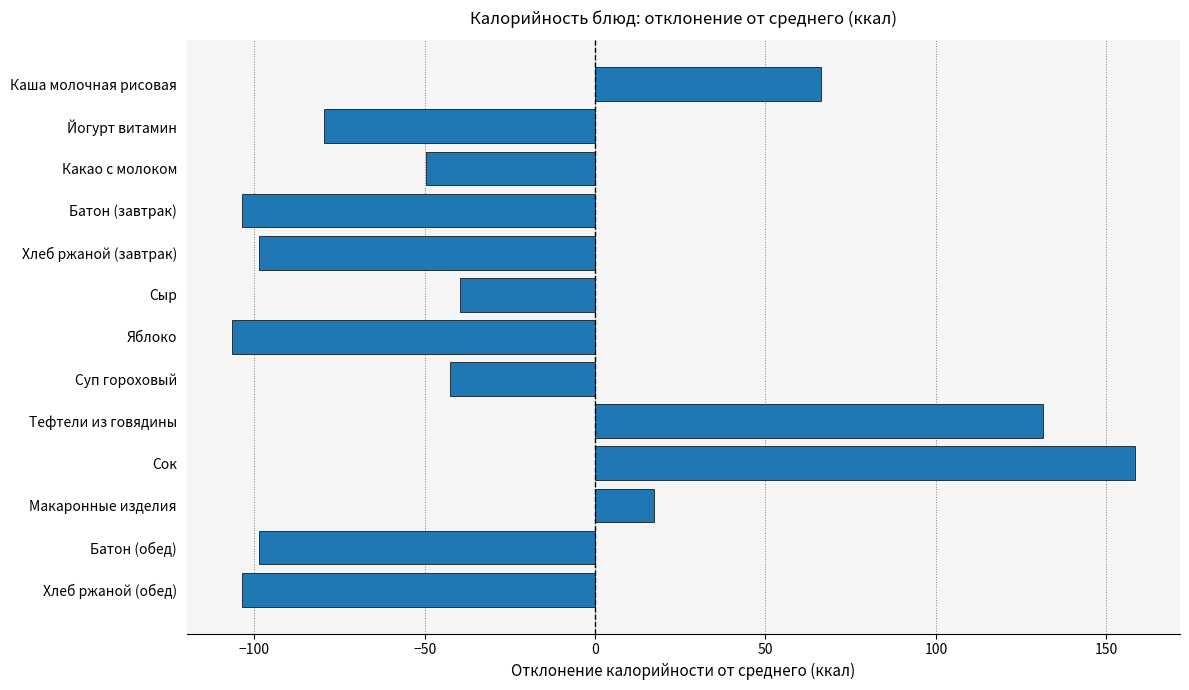

Which label corresponds to the largest value in the chart?

Сок